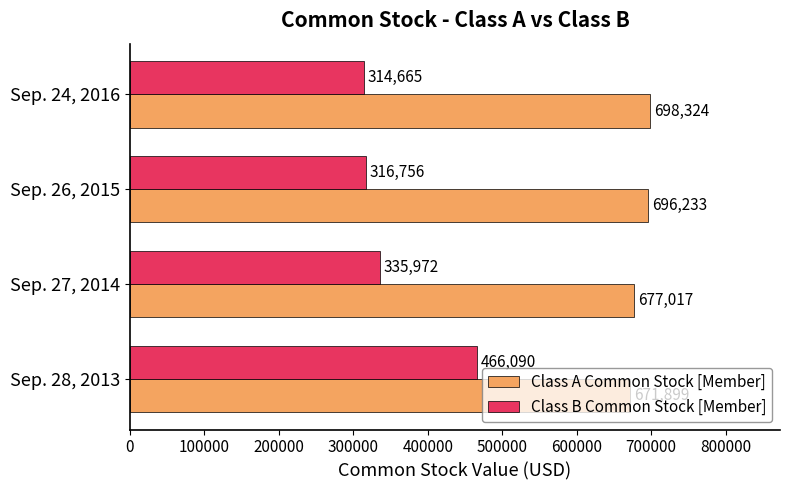

What are all the series names shown in the legend?

Class A Common Stock [Member], Class B Common Stock [Member]